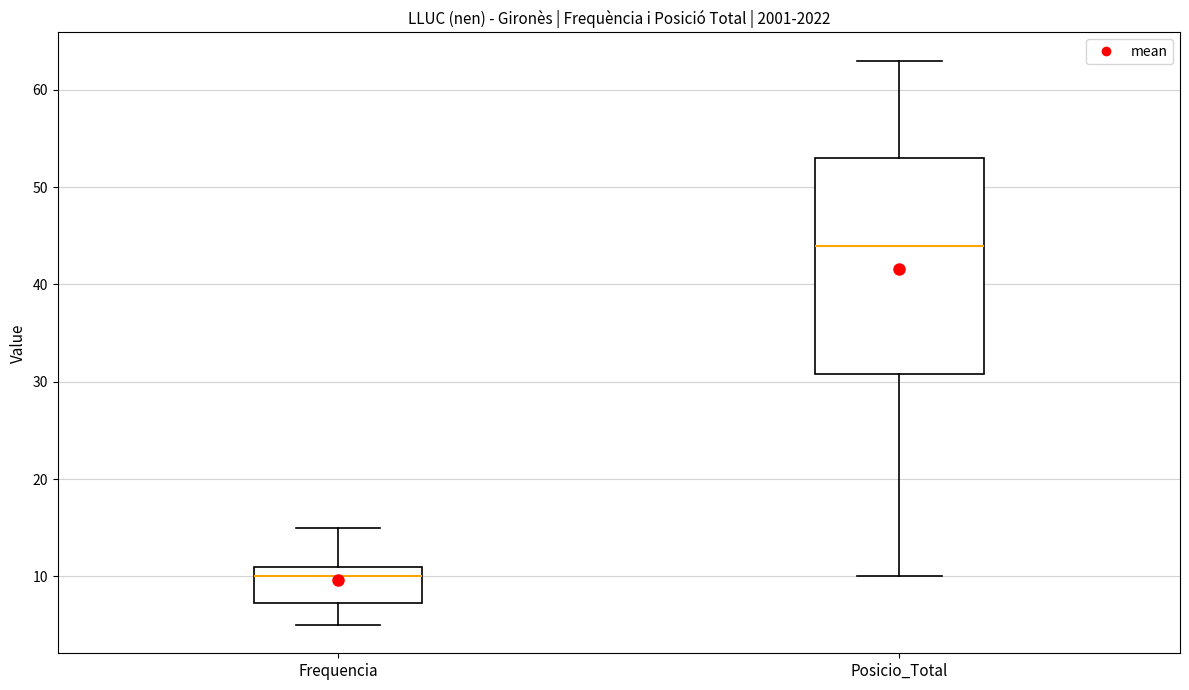

Where is the lower edge of the box for Posicio_Total on the y-axis? The values are not printed on the chart, so give them approximately, as read against the axis.

31